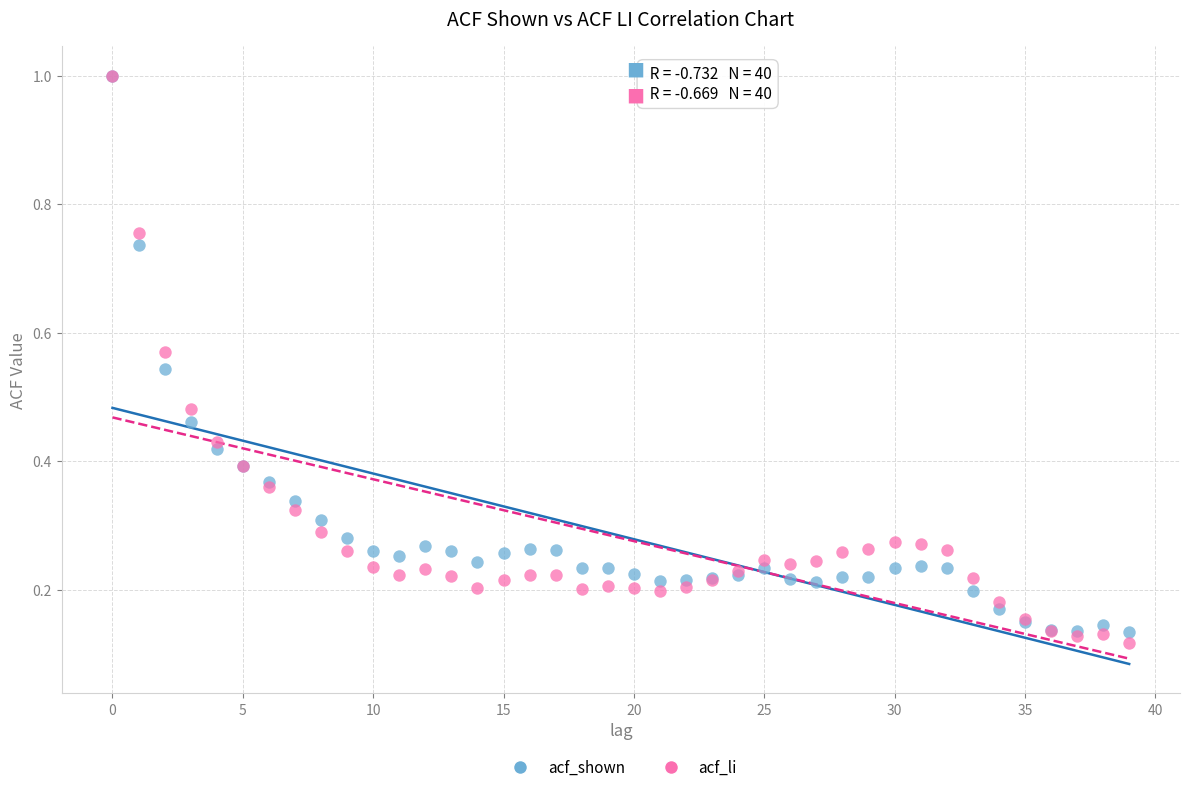

What are all the series names shown in the legend?

acf_shown, acf_li